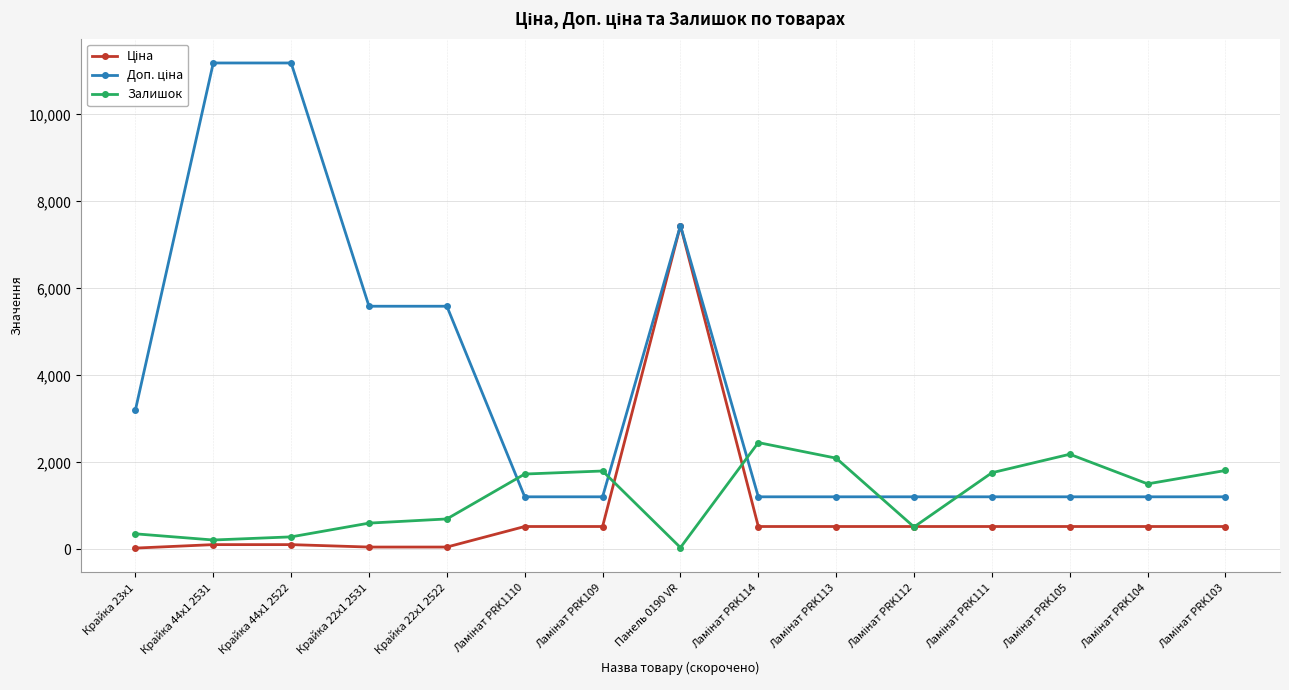

What is the label of the 5th point from the left?

Крайка 22x1 2522